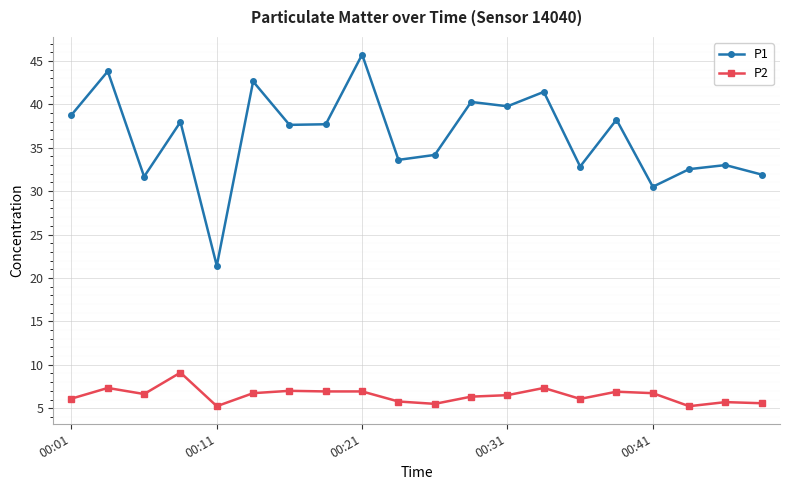

Which series has the widest spread of values?

P1